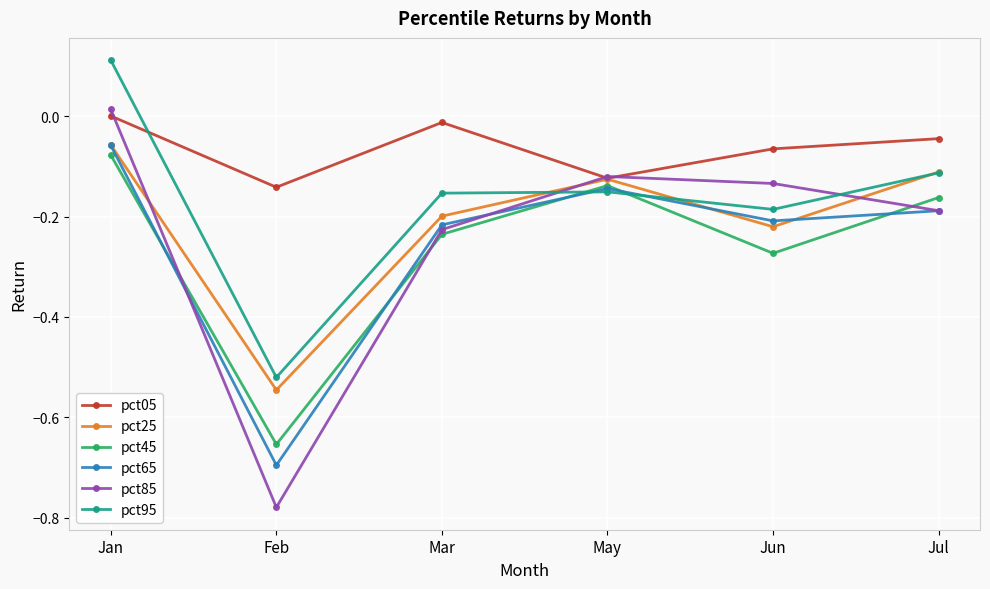

How many interior local valleys does the pct65 series have?

2